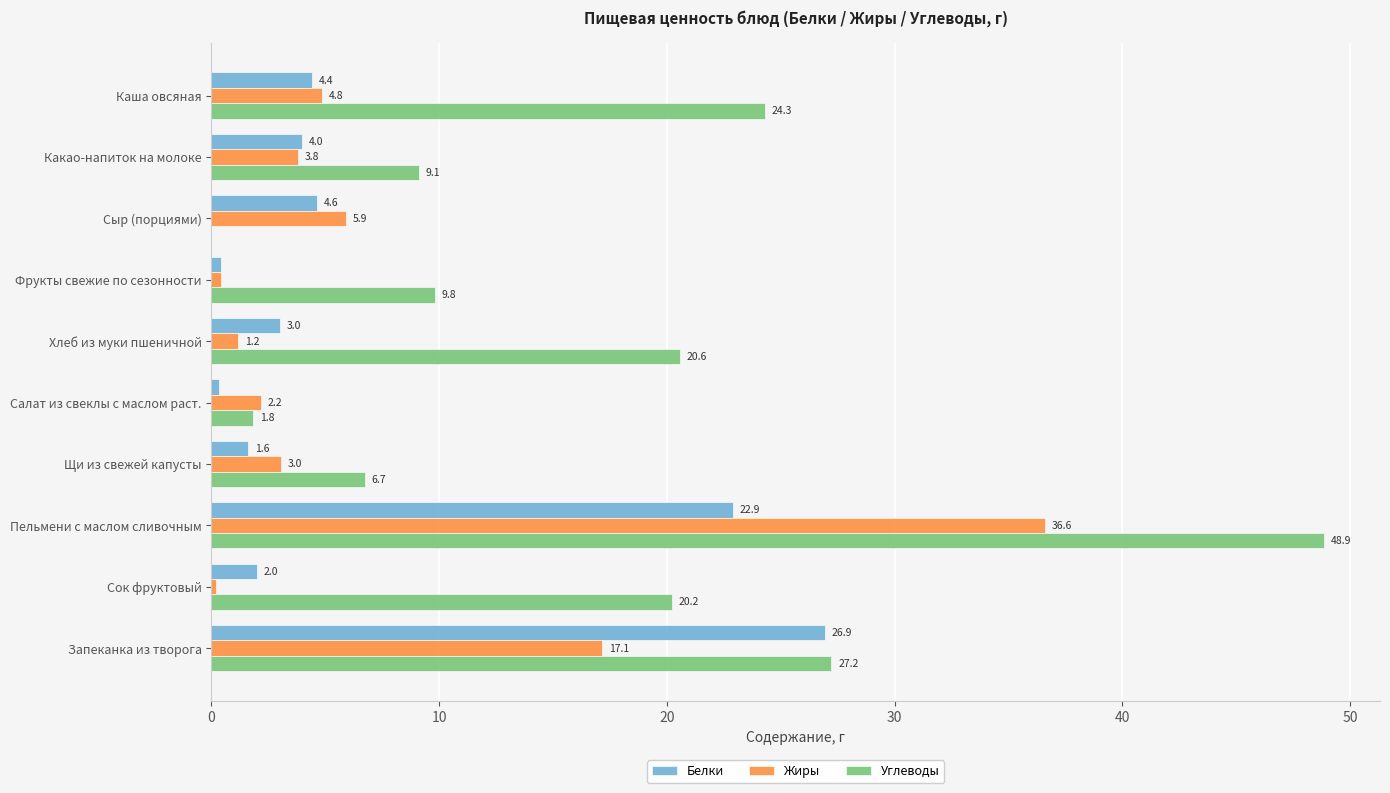

At which category is the sum across all series the highest?

Пельмени с маслом сливочным